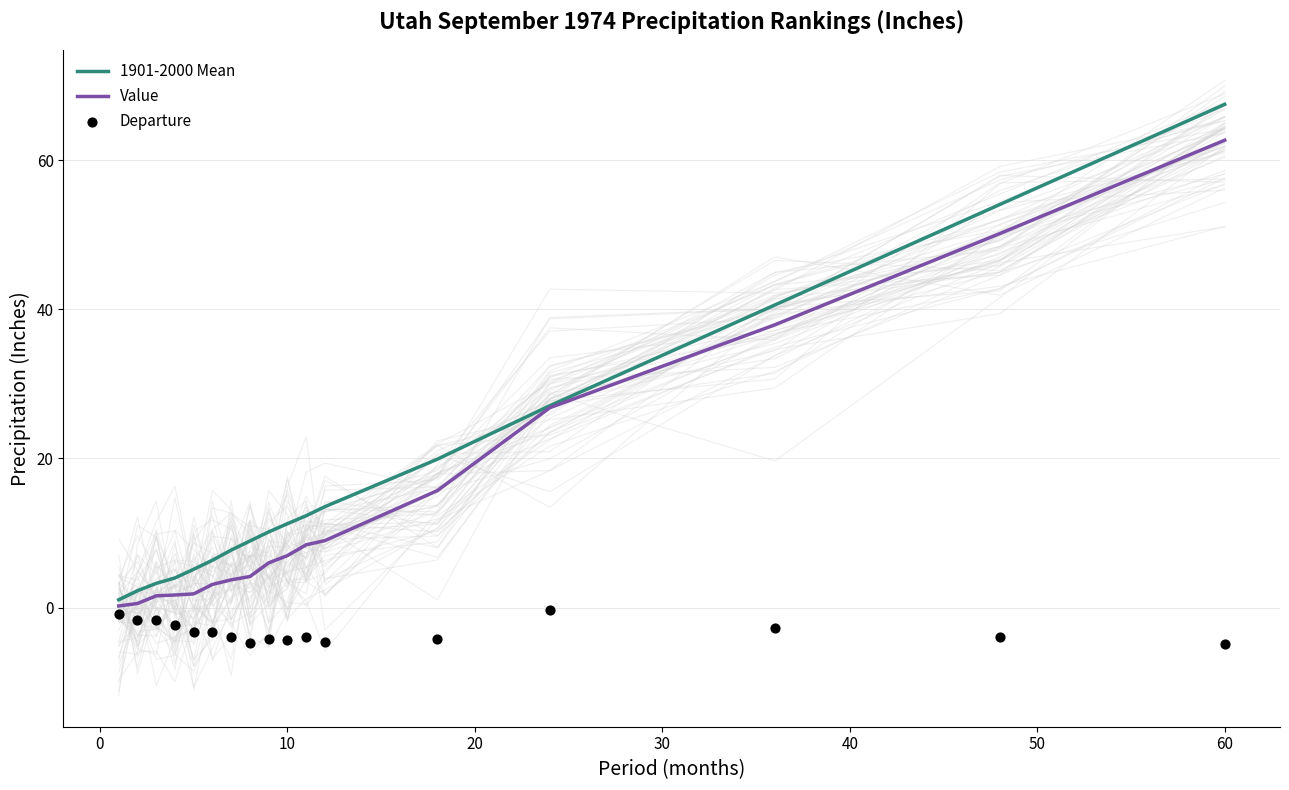

Which series has the widest spread of Y values?

1901-2000 Mean